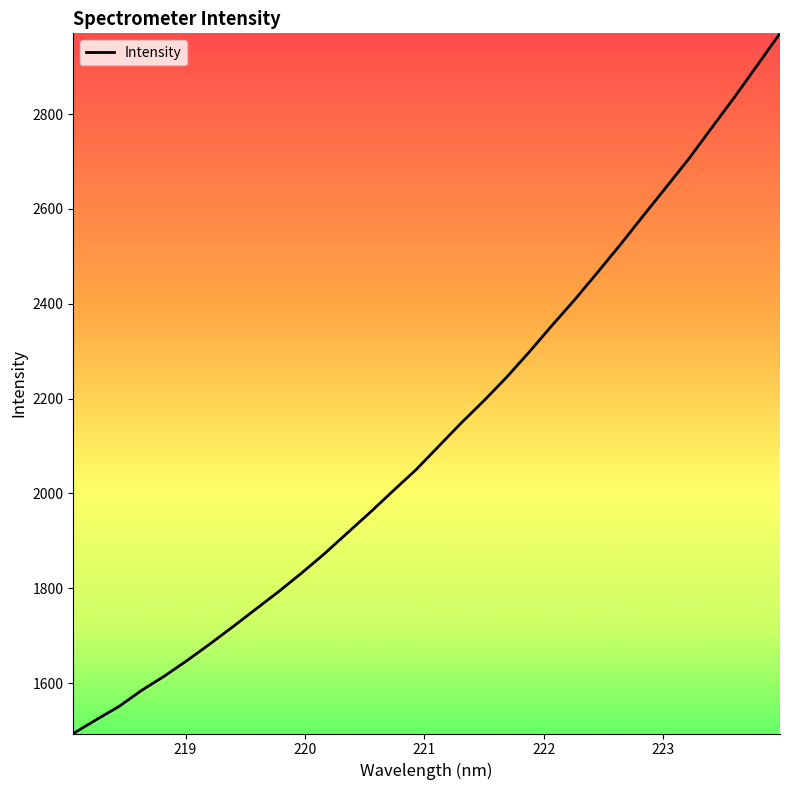

What is the sum of all values?

68155.2